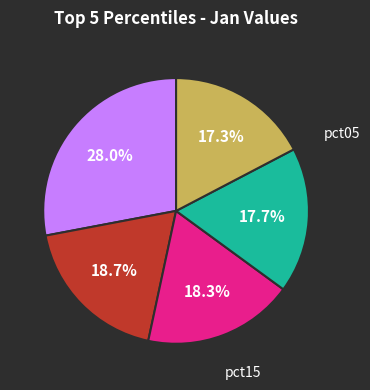

How many slices are in this pie chart?

5